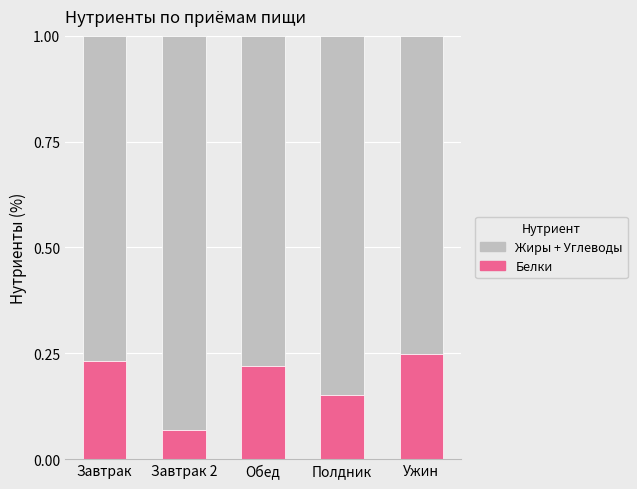

The value of Белки at Полдник is 0.1. True or false?

False